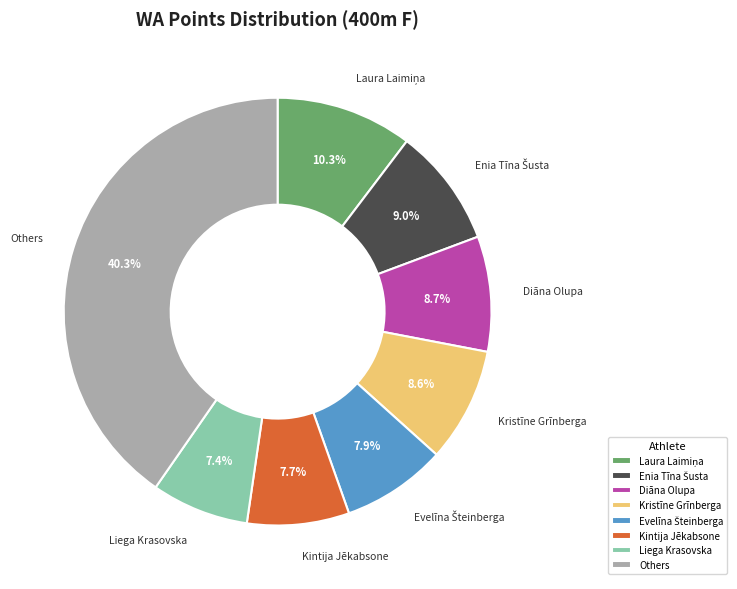

What is the largest slice in the pie chart?

Others